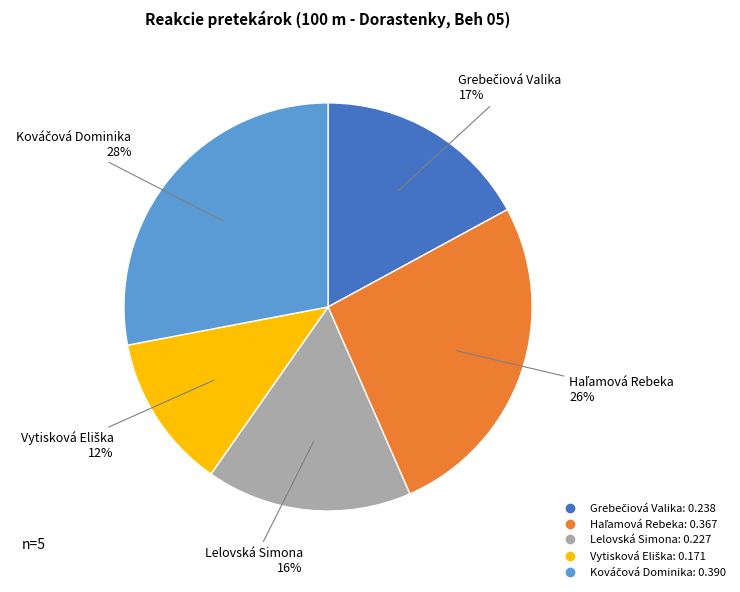

To the nearest percent, what is the difference between the largest and smallest slice percentages?

16%